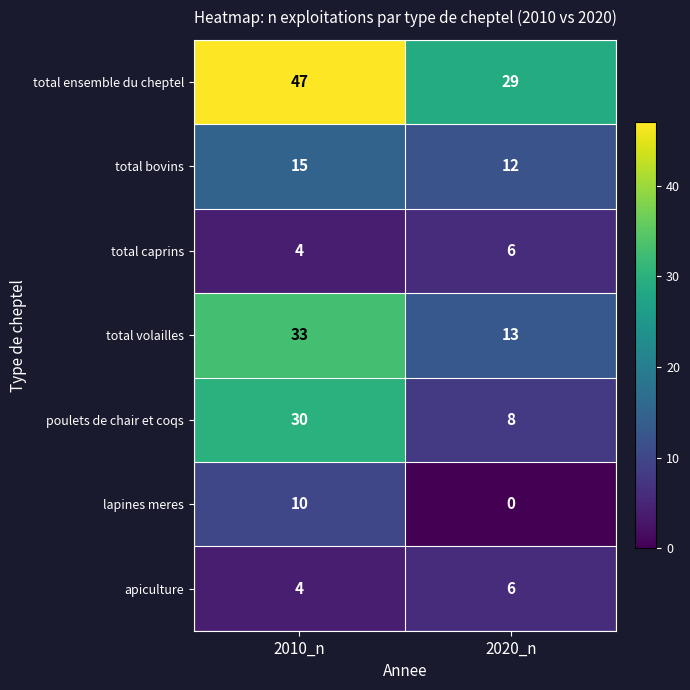

What is the average value of the lapines meres series?

5